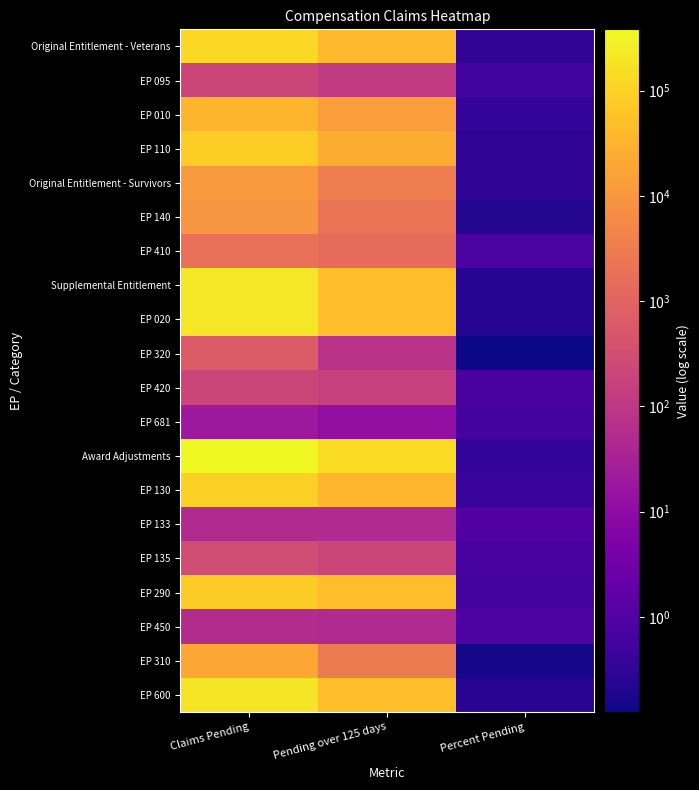

Which label corresponds to the smallest value in the chart?

Percent Pending